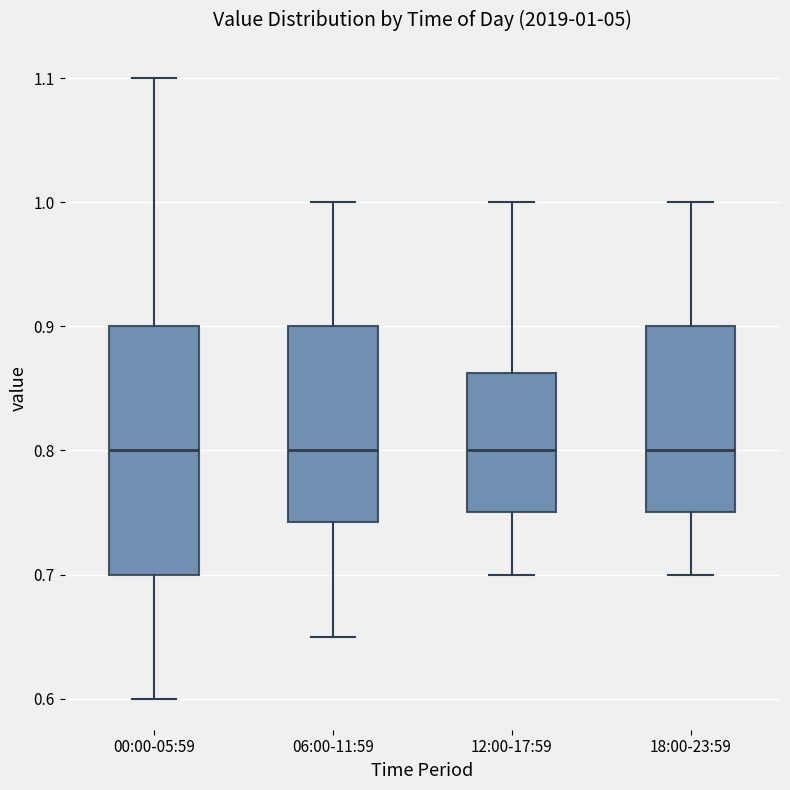

Which box is the tallest, from its lower edge to its upper edge?

00:00-05:59